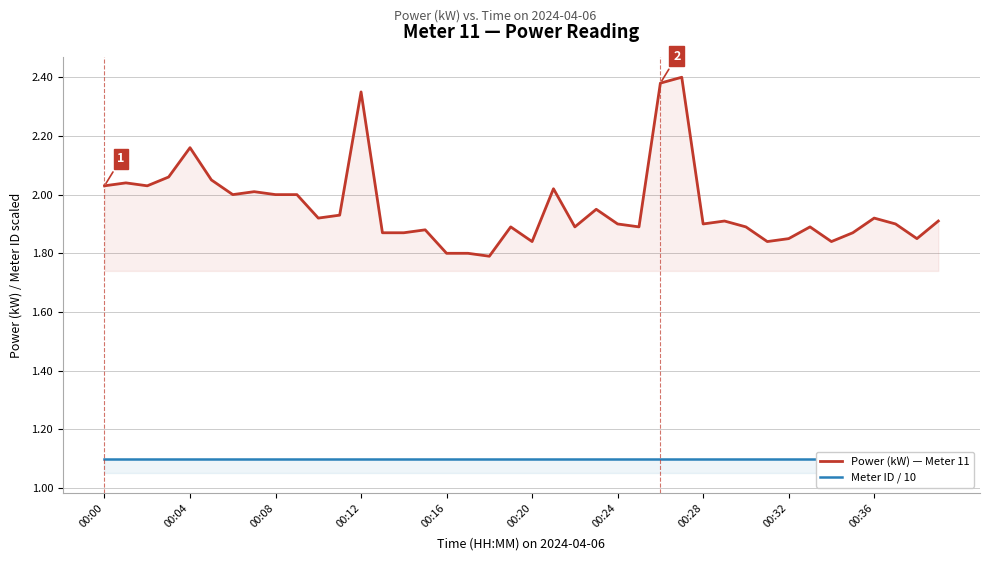

Count the number of data series in this chart.

2